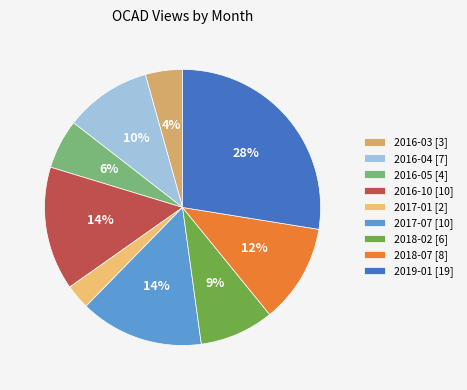

To the nearest percent, what portion does 2017-01 represent?

3%